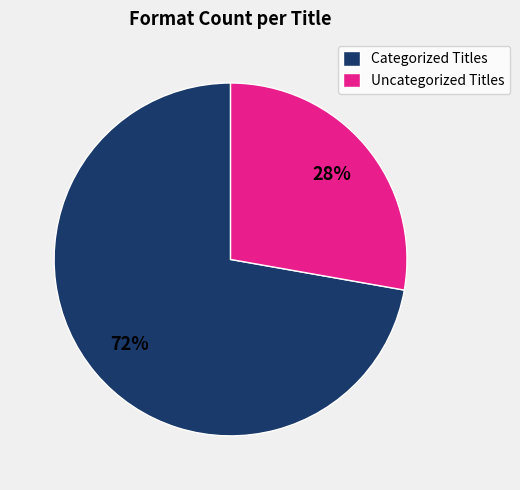

To the nearest percent, what portion does Categorized Titles represent?

72%